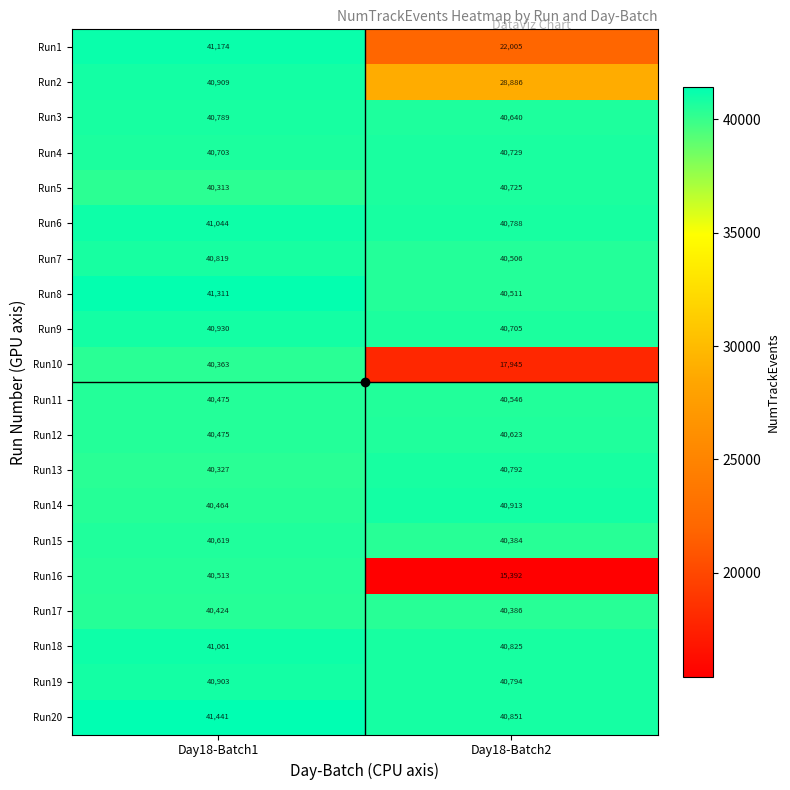

Rank the series at Day18-Batch2 from highest to lowest value.

Run14, Run20, Run18, Run19, Run13, Run6, Run4, Run5, Run9, Run3, Run12, Run11, Run8, Run7, Run17, Run15, Run2, Run1, Run10, Run16